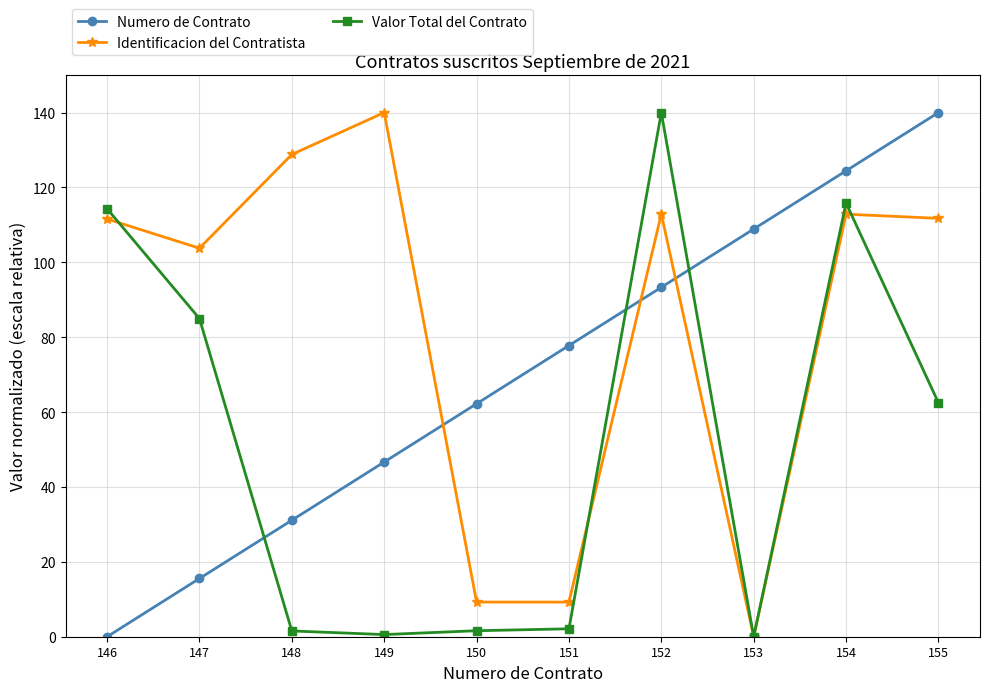

How many series are shown in this chart?

3